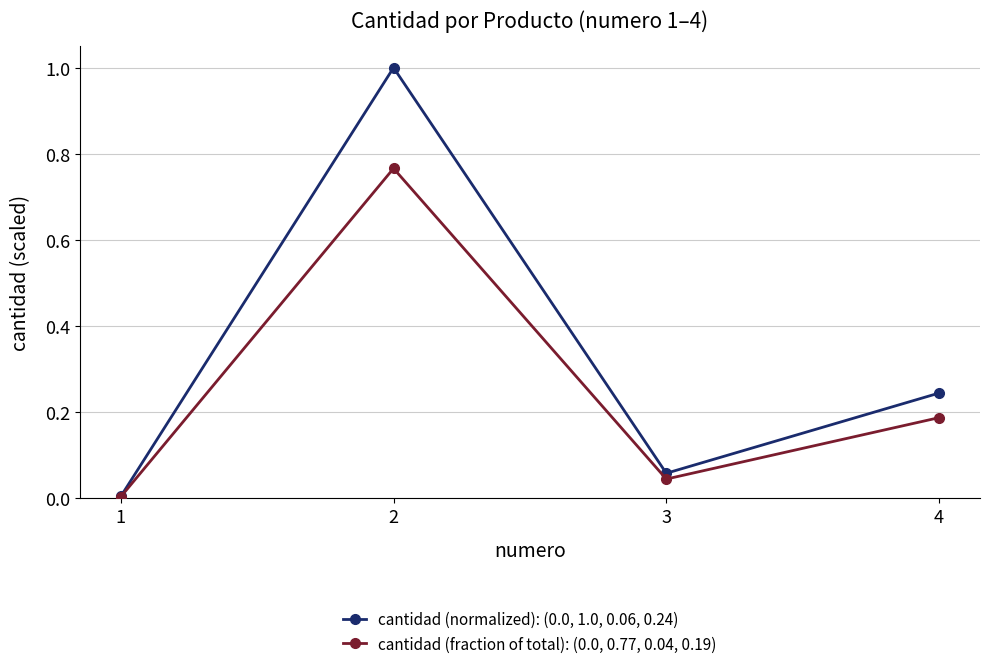

How many lines are shown in the chart?

2